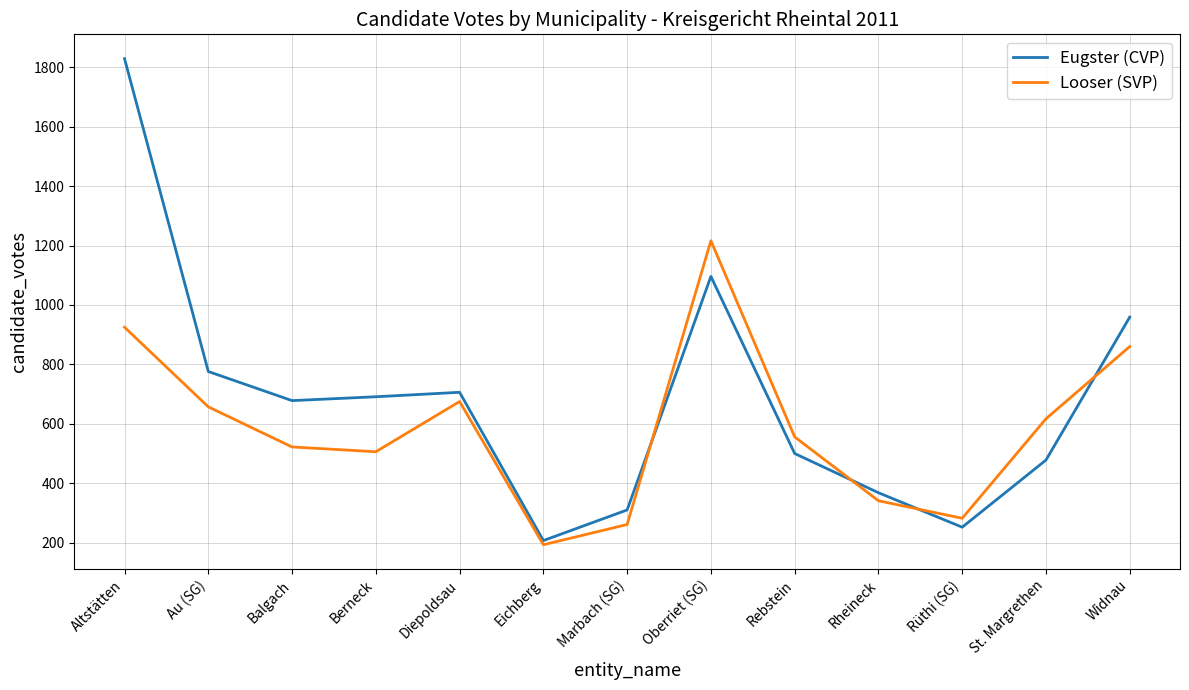

At which label does Looser (SVP) reach its peak?

Oberriet (SG)